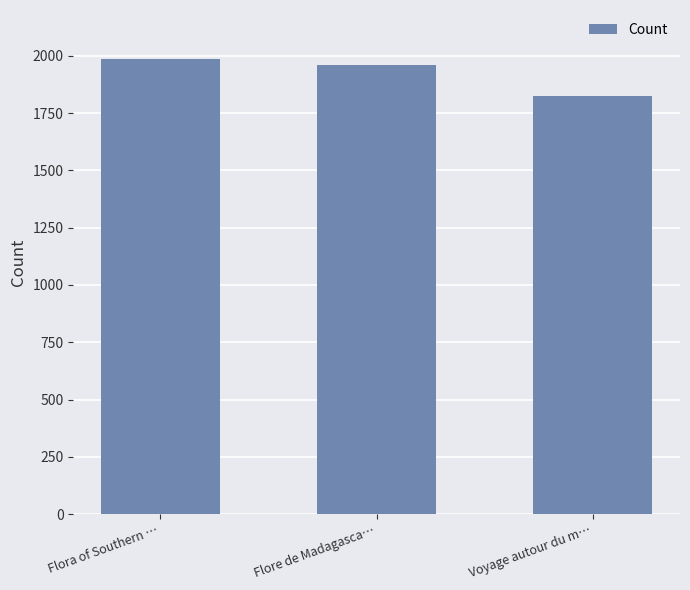

What is the label of the 2nd bar from the left?

Flore de Madagasca…